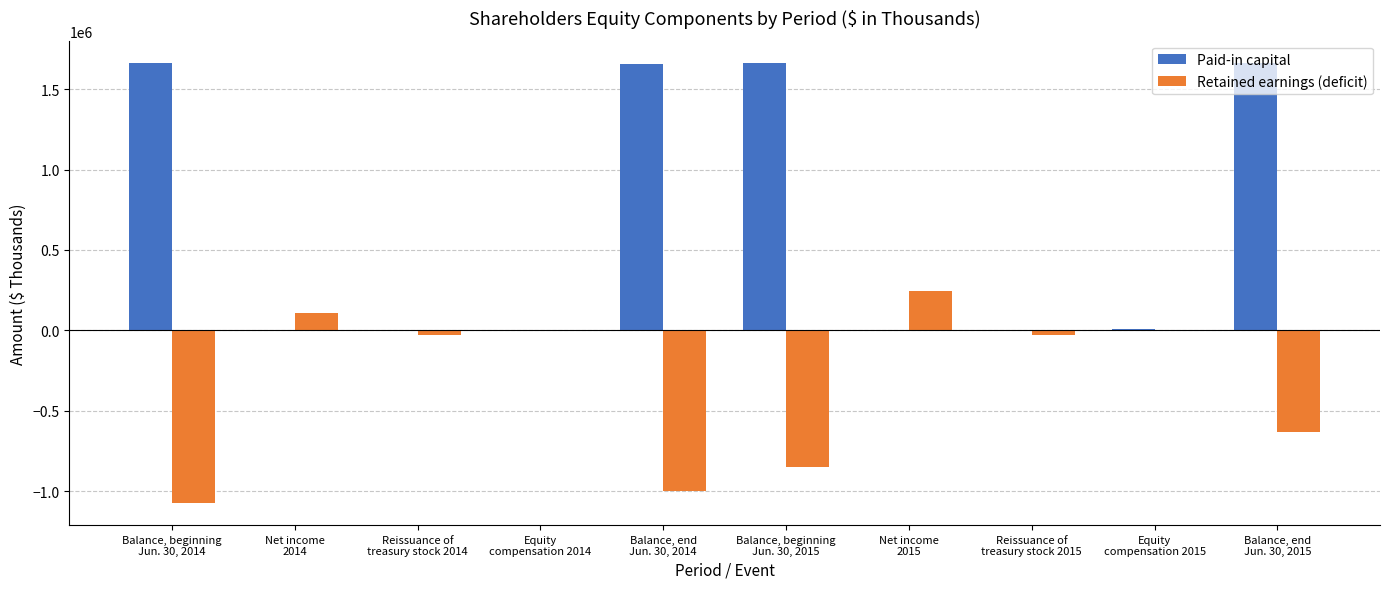

What is the greatest value displayed?

1664931